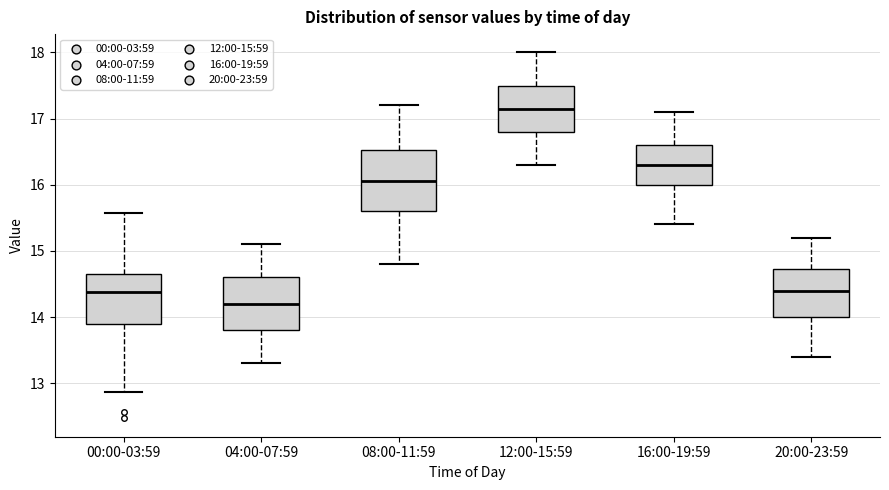

Reading left to right, read every box against the y-axis: the position of its median line, the range the box covers, and the ends of its whiskers. The values are not printed on the chart, so give them approximately, as read against the axis.

00:00-03:59: median 14.4, box 13.9 to 14.7, whiskers 12.9 to 15.6
04:00-07:59: median 14.2, box 13.8 to 14.6, whiskers 13.3 to 15.1
08:00-11:59: median 16.1, box 15.6 to 16.5, whiskers 14.8 to 17.2
12:00-15:59: median 17.2, box 16.8 to 17.5, whiskers 16.3 to 18.0
16:00-19:59: median 16.3, box 16.0 to 16.6, whiskers 15.4 to 17.1
20:00-23:59: median 14.4, box 14.0 to 14.7, whiskers 13.4 to 15.2